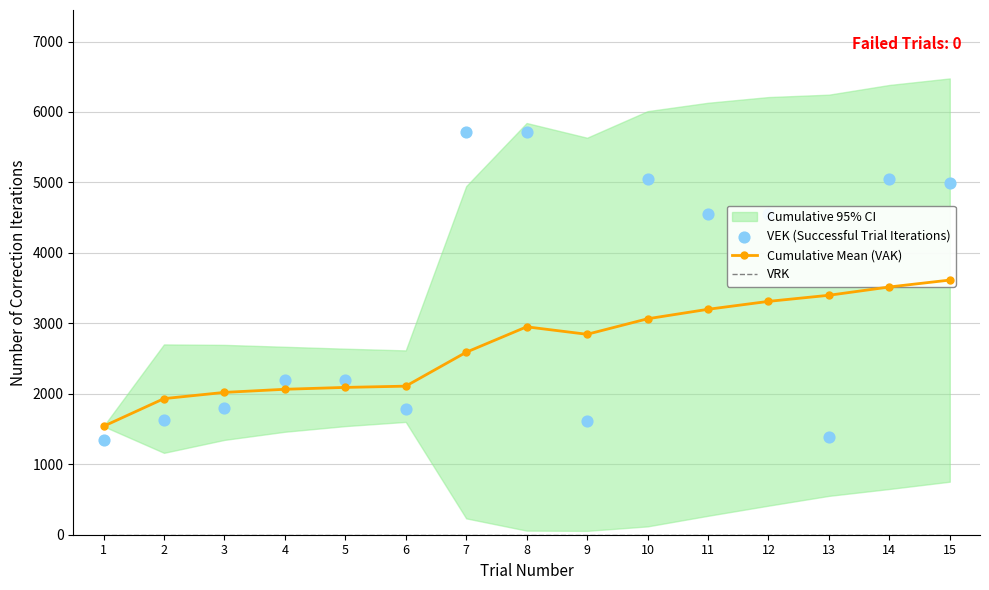

Which series has the widest spread of Y values?

VEK (Successful Trial Iterations)